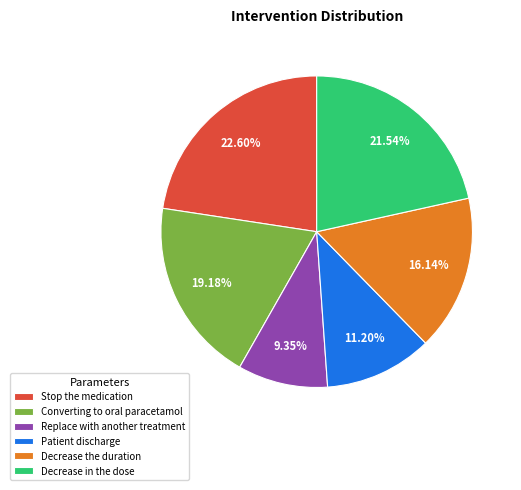

Combined, do Converting to oral paracetamol and Patient discharge account for over 50%?

No